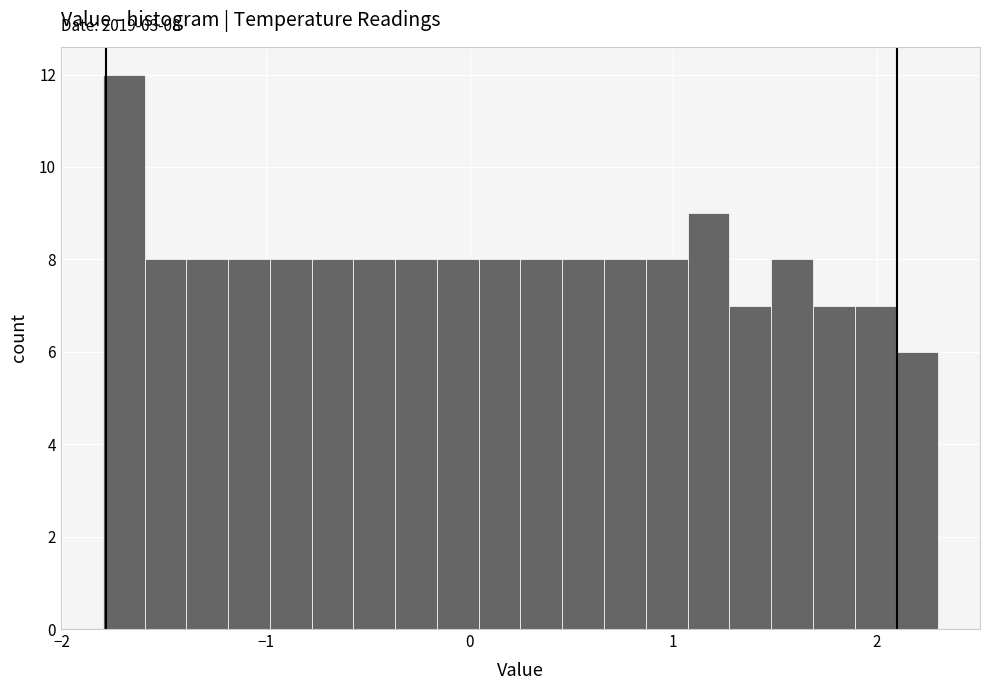

Read against the x-axis, roughly where is the centre of the tallest bar?

-1.7